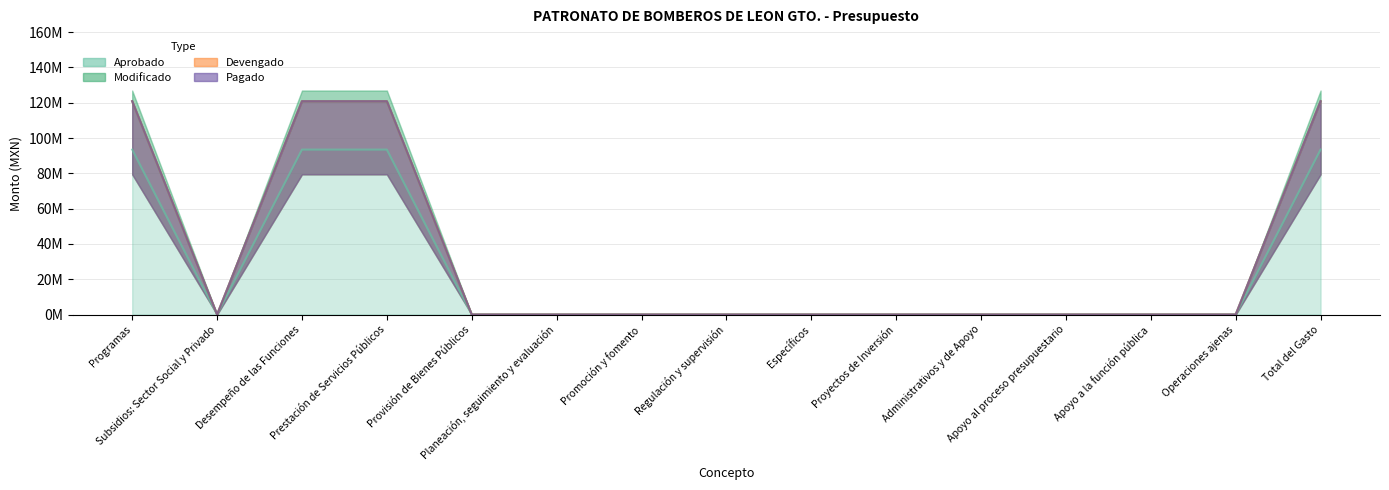

Is it true that Aprobado equals 120.9 at Programas?

True